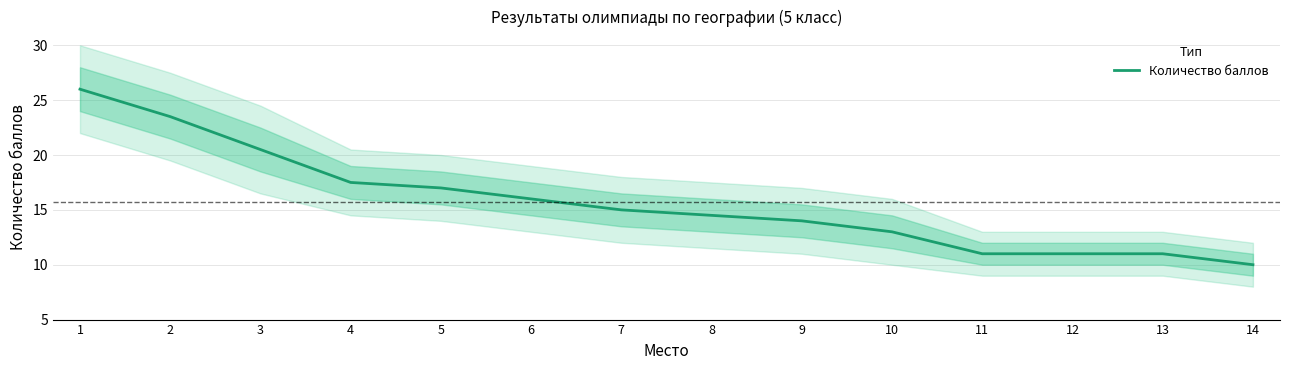

What is the value of the 8th point from the left?

14.5